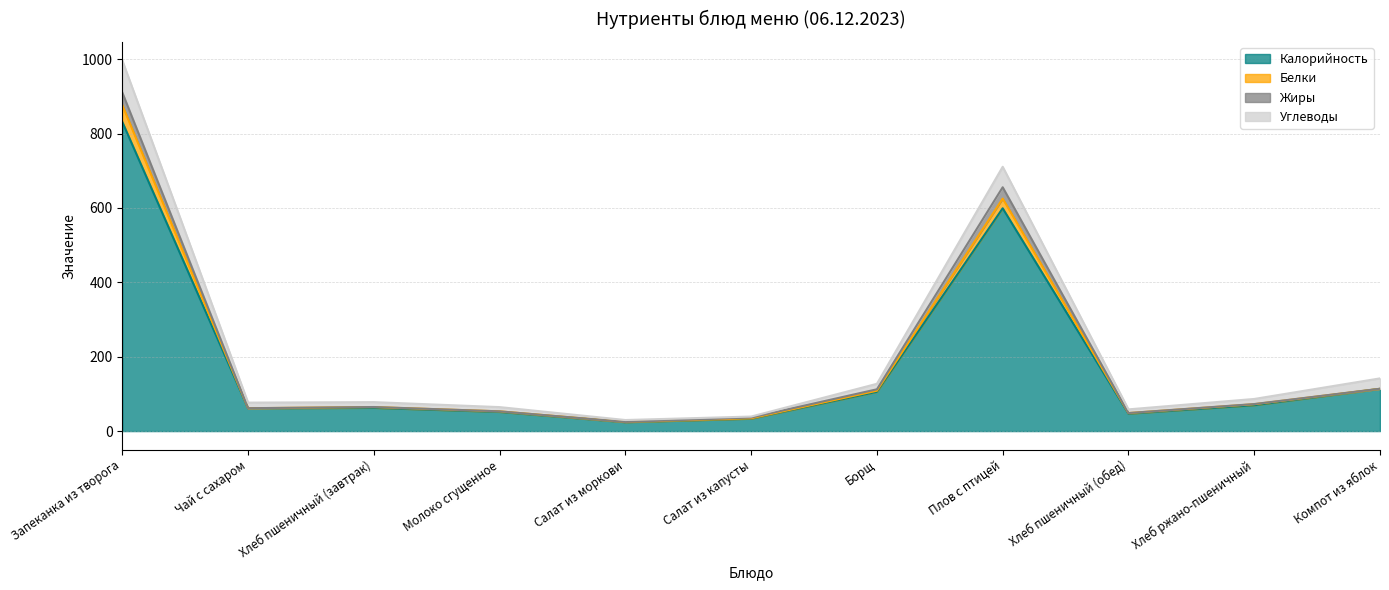

How many values in the Калорийность series are below 62?

5